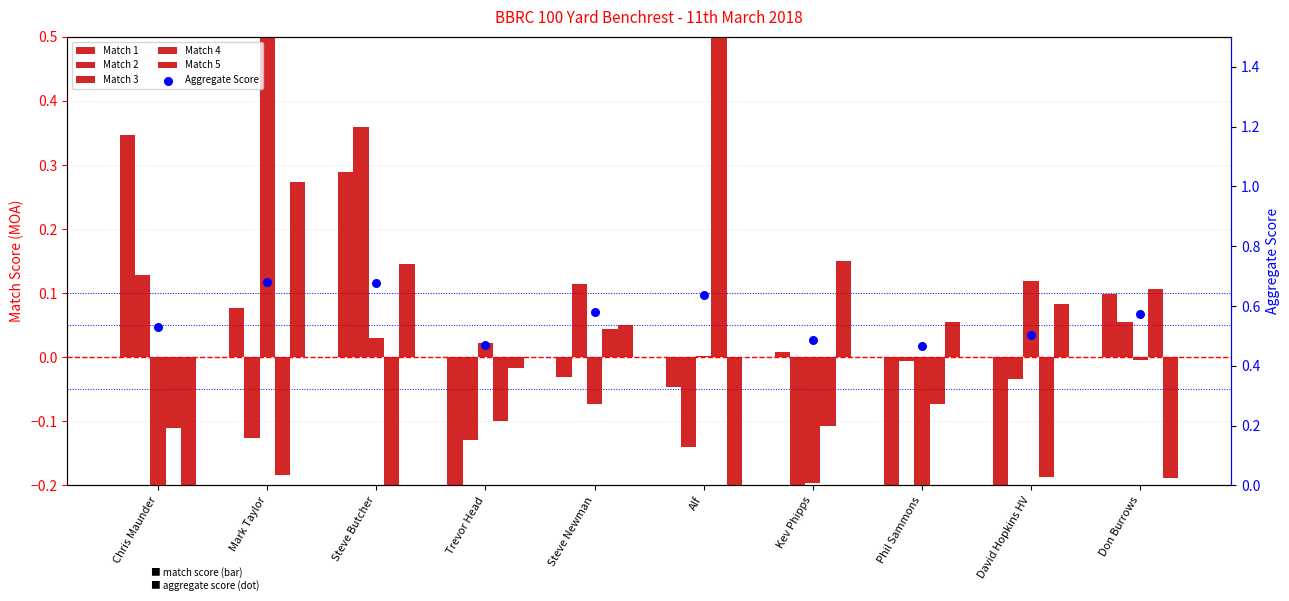

At how many categories does at least one series exceed 0?

10